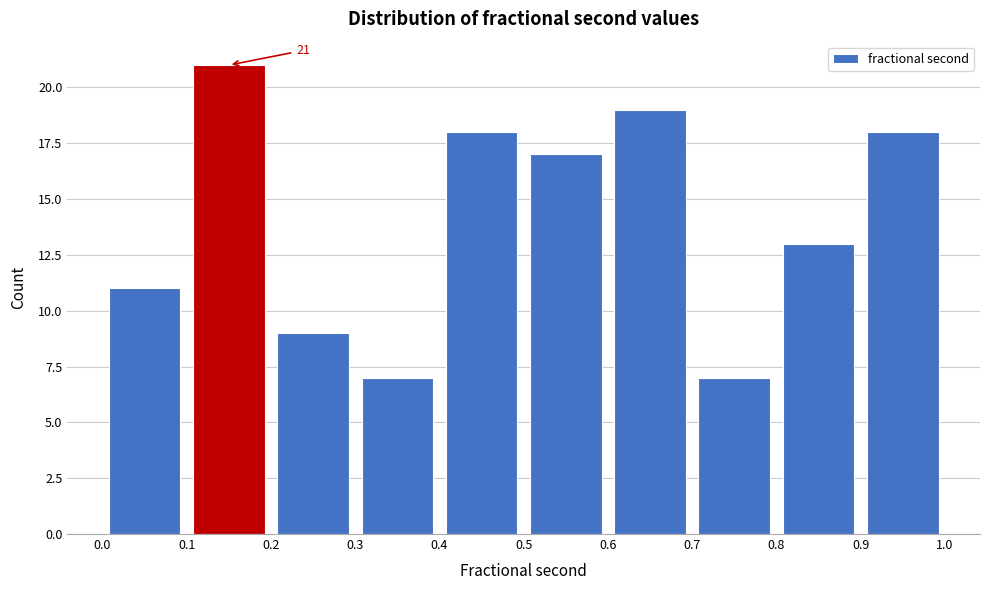

Over which range of the x-axis is the bar tallest?

0.1 to 0.2